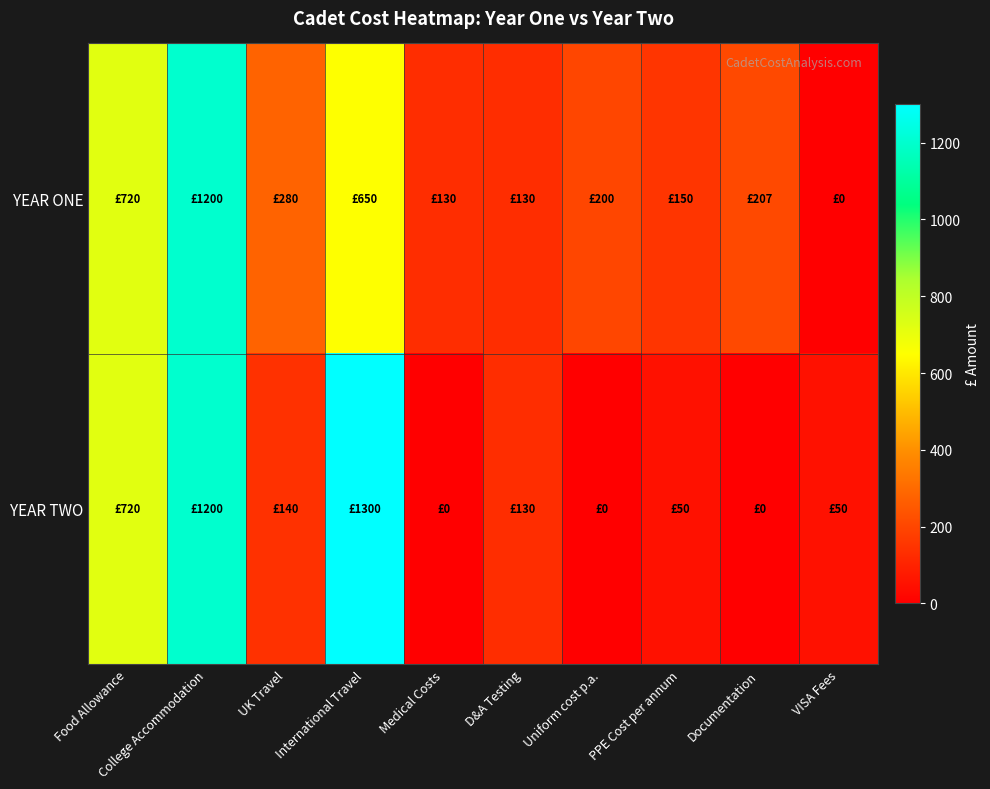

Count the number of categories in the chart.

10